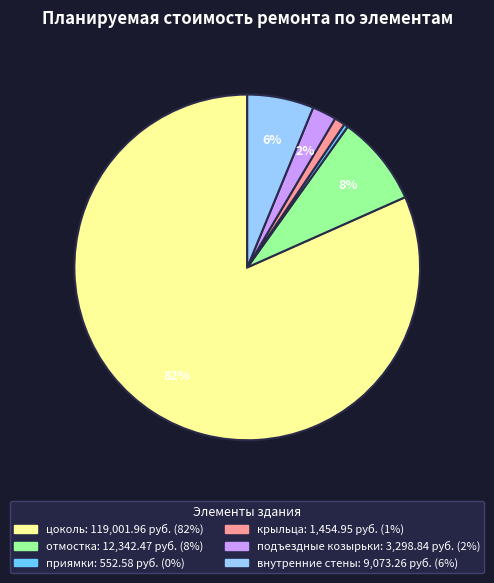

How many slices are in this pie chart?

6